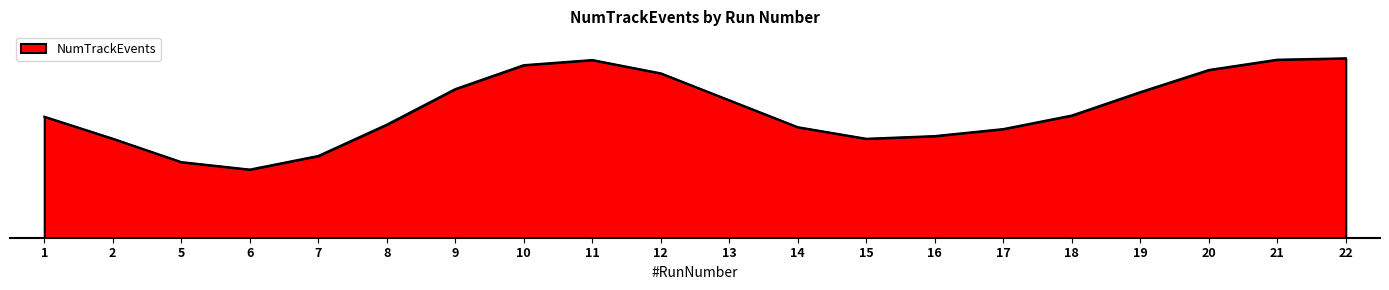

Is this an area chart (filled region under the line)?

Yes